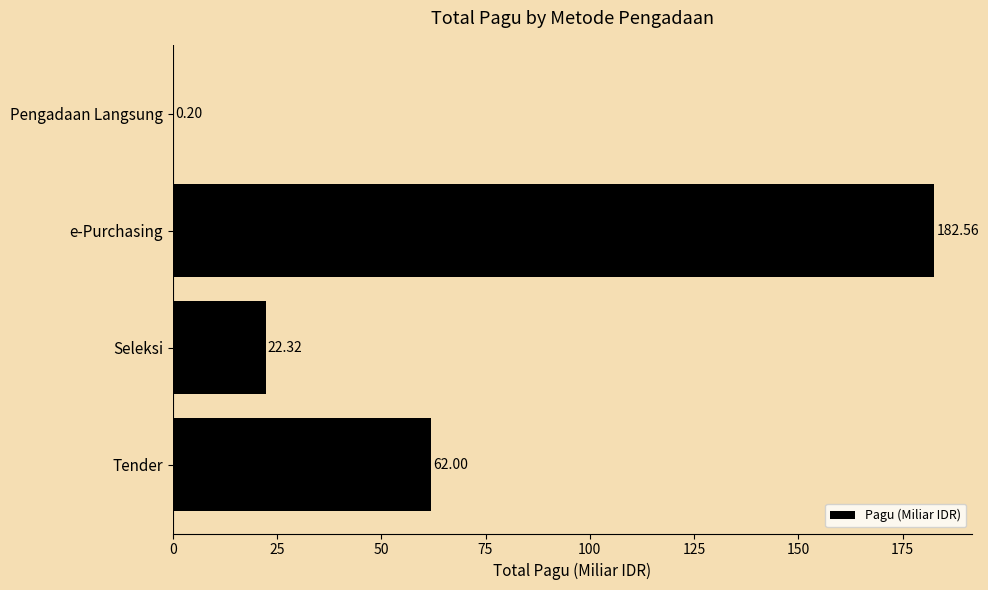

At which label is the value closest to 91?

Tender